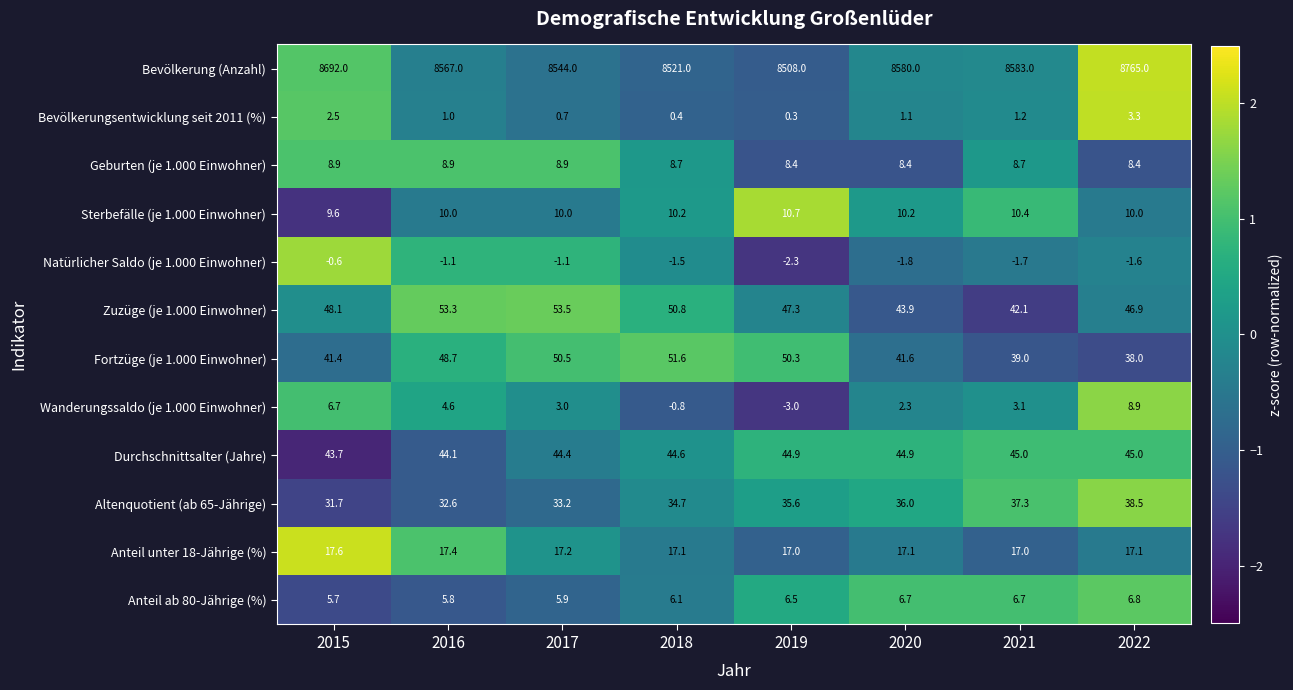

What is the sum of the Fortzüge (je 1.000 Einwohner) values at 2016 and 2015?

90.1